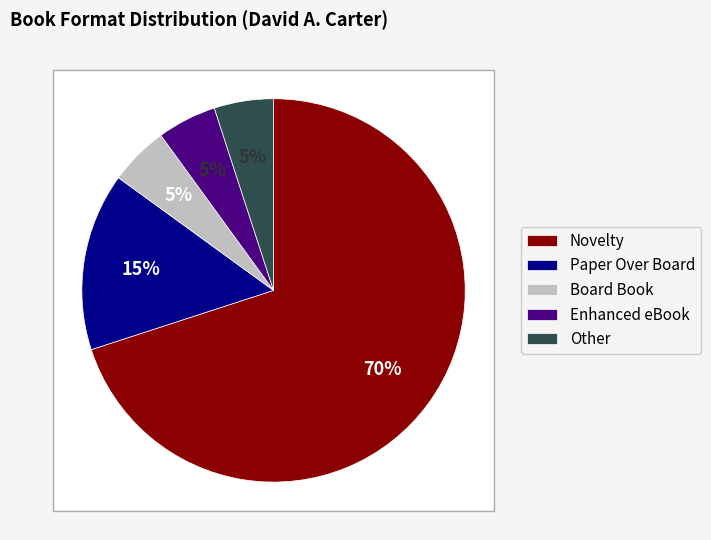

The Paper Over Board slice represents 15% of the pie. True or false?

True